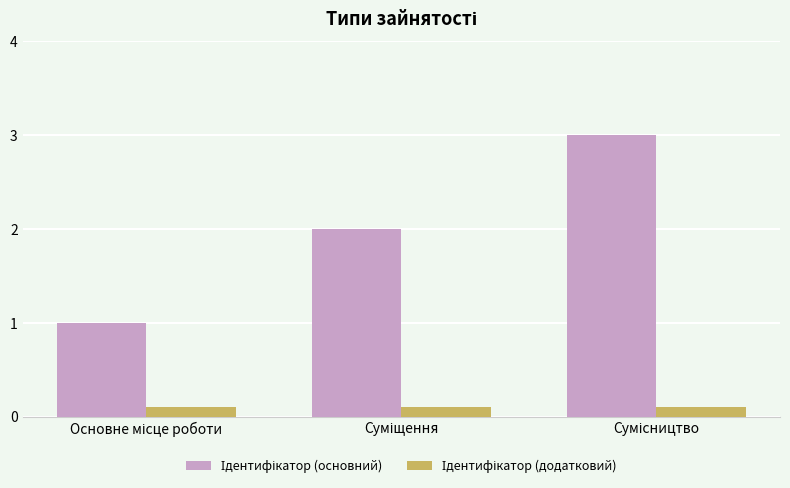

At how many categories does at least one series exceed 0?

3